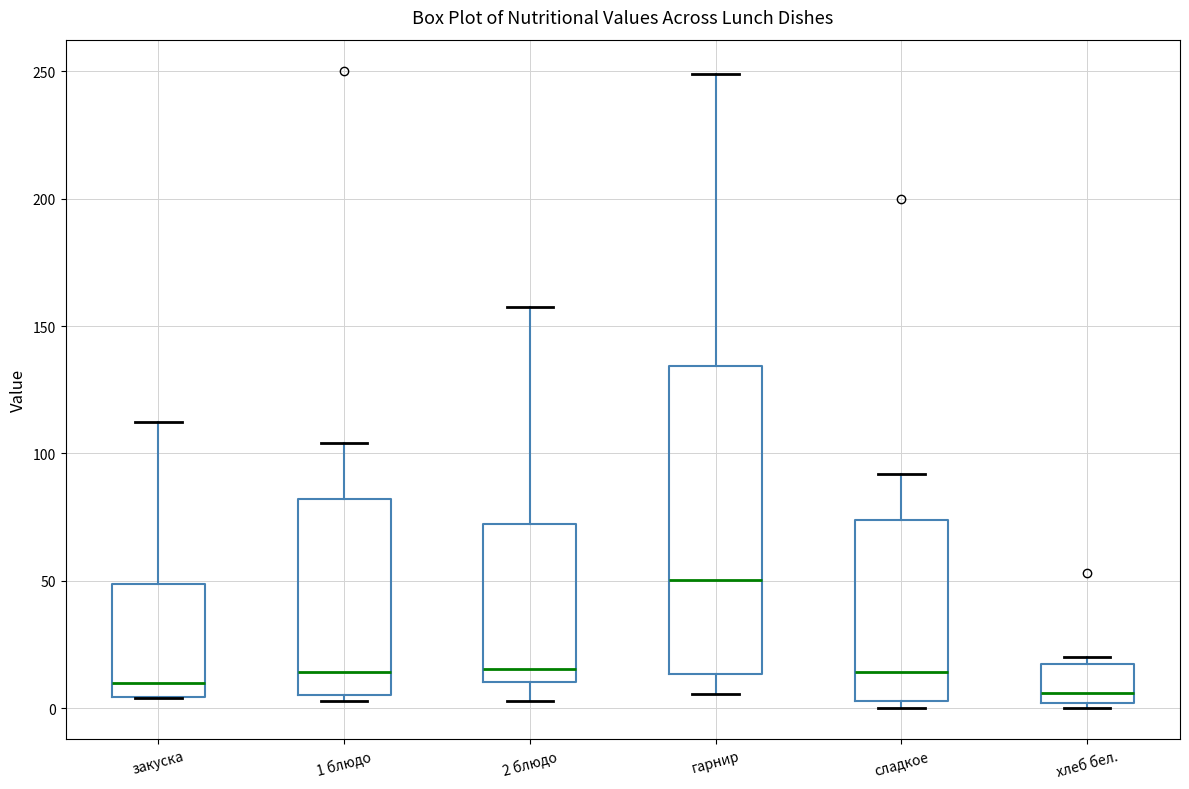

Which box's median line is the highest?

гарнир